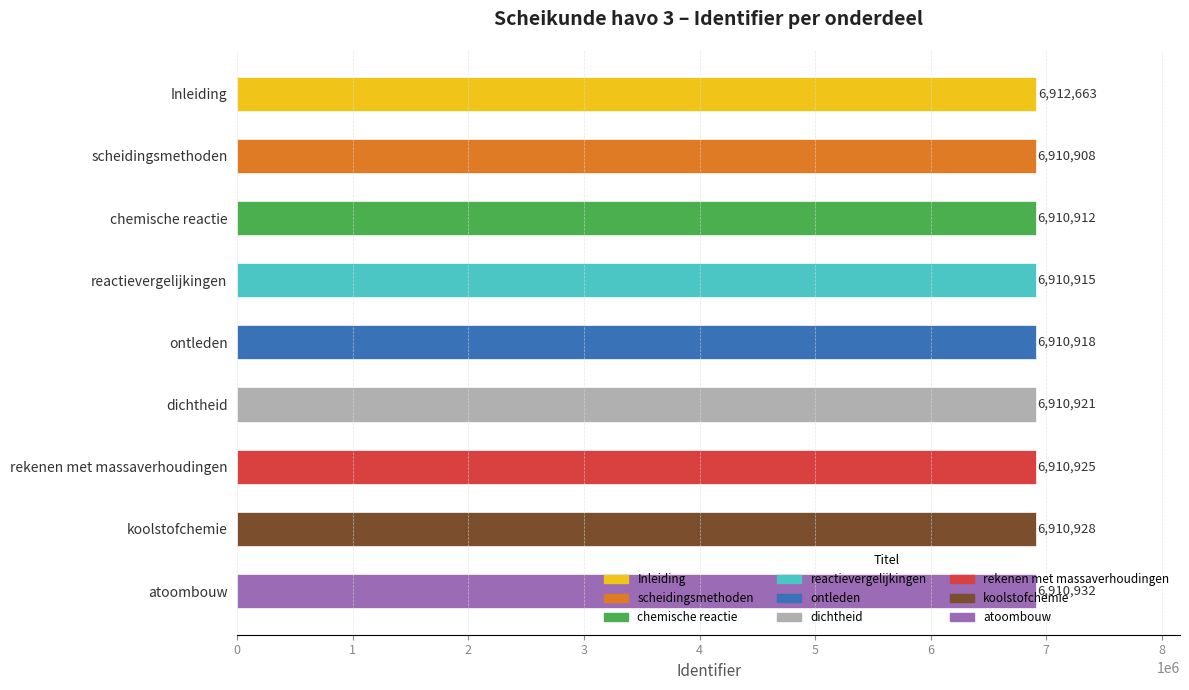

Is it true that the value at chemische reactie is 6910912?

True